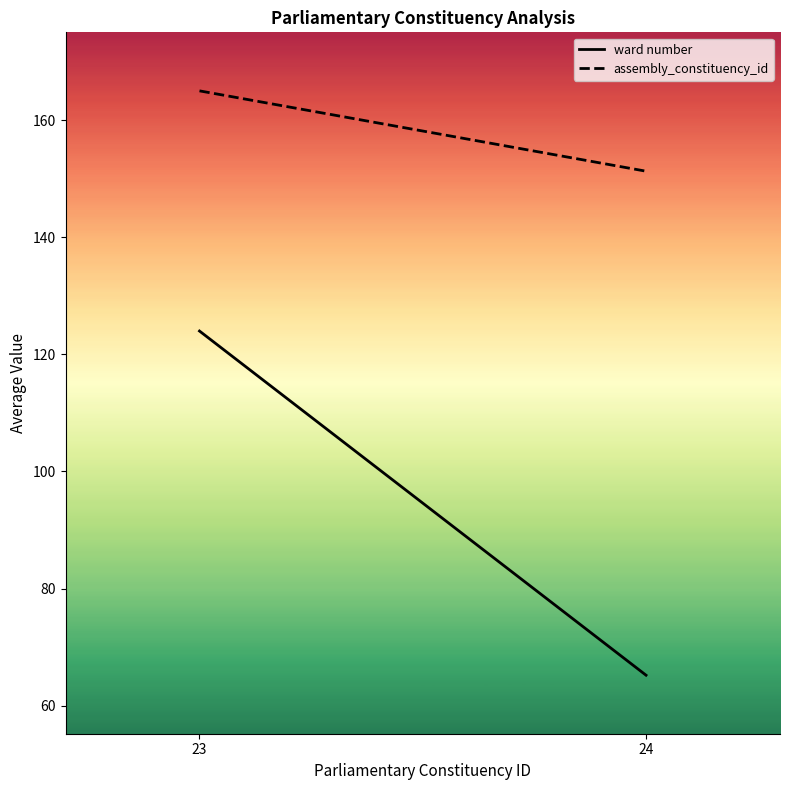

Rank the series by their maximum value, from highest to lowest.

assembly_constituency_id, ward number